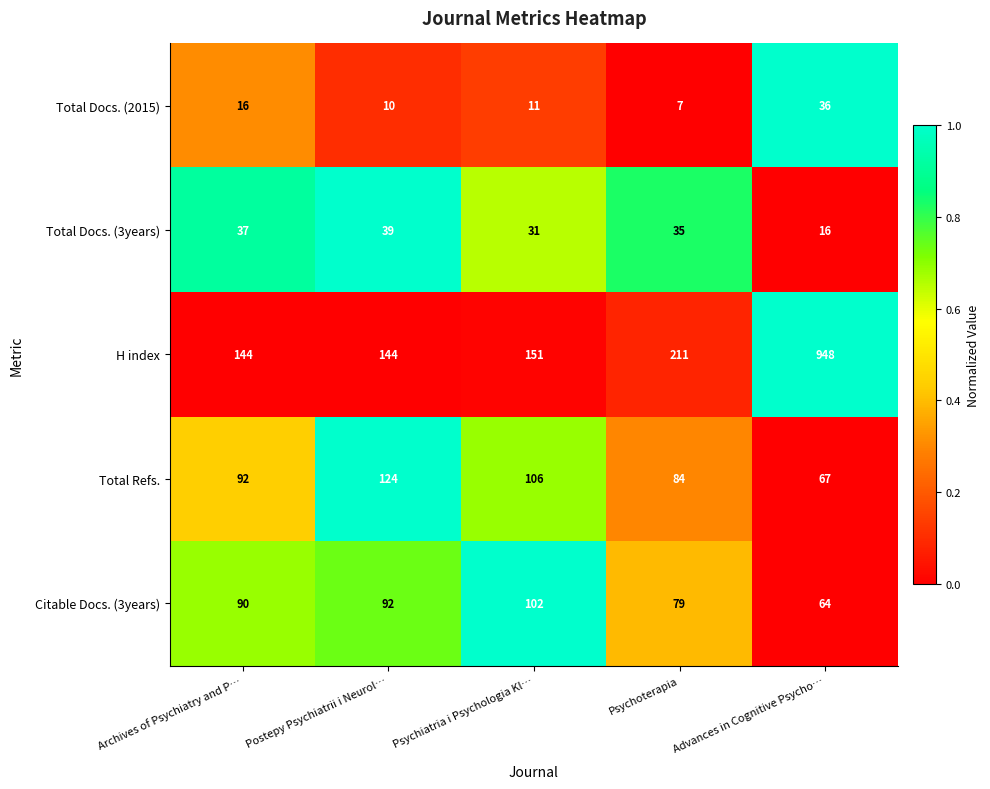

What is the highest value of the Total Docs. (3years) series?

39